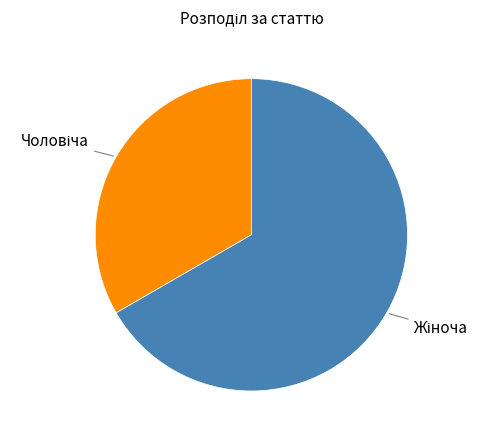

Is there a majority slice in this chart?

Yes